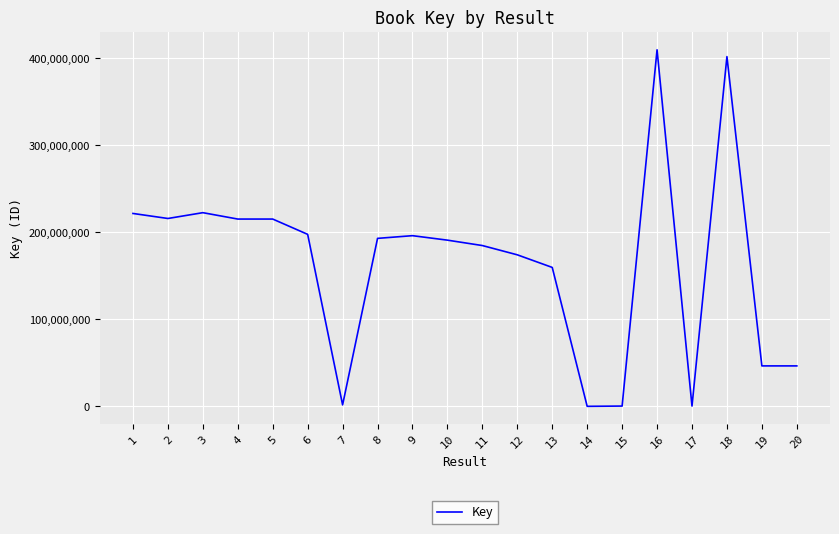

Is it true that the value at 16 is 230806876?

False